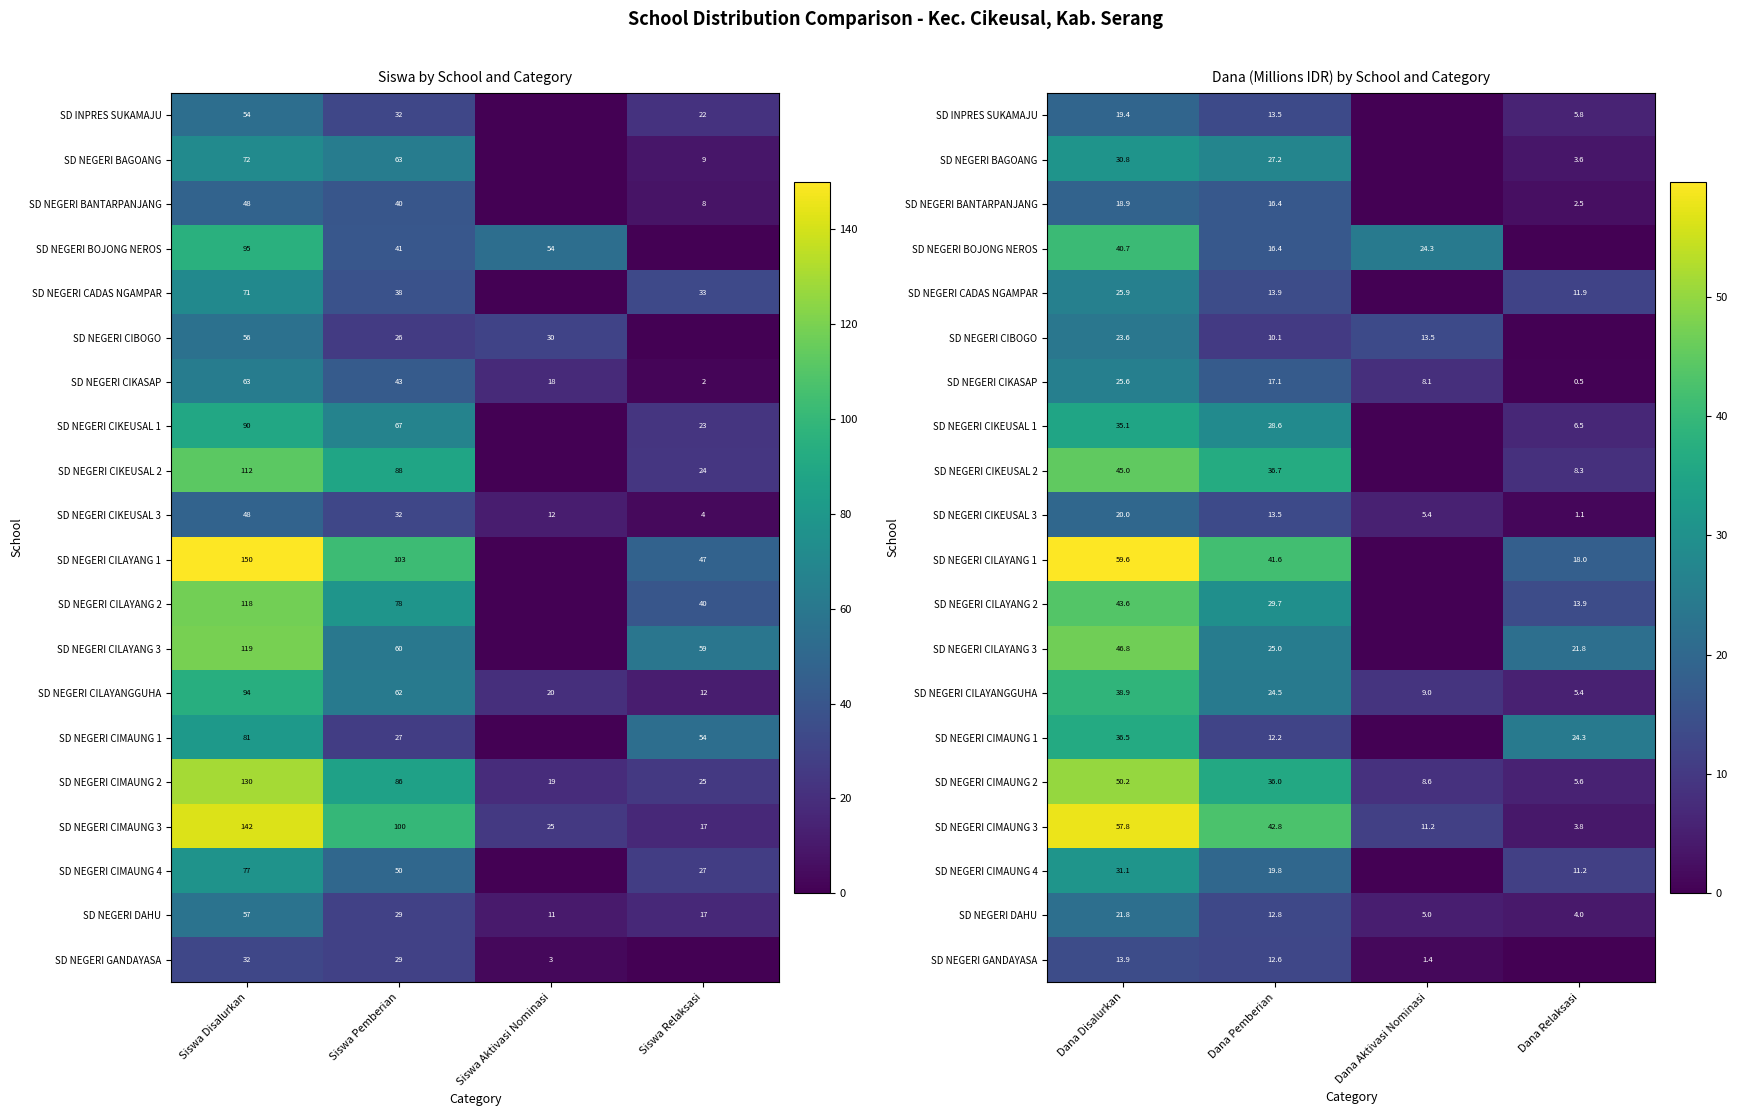

Which series has the largest total across all categories?

SD NEGERI CILAYANG 1